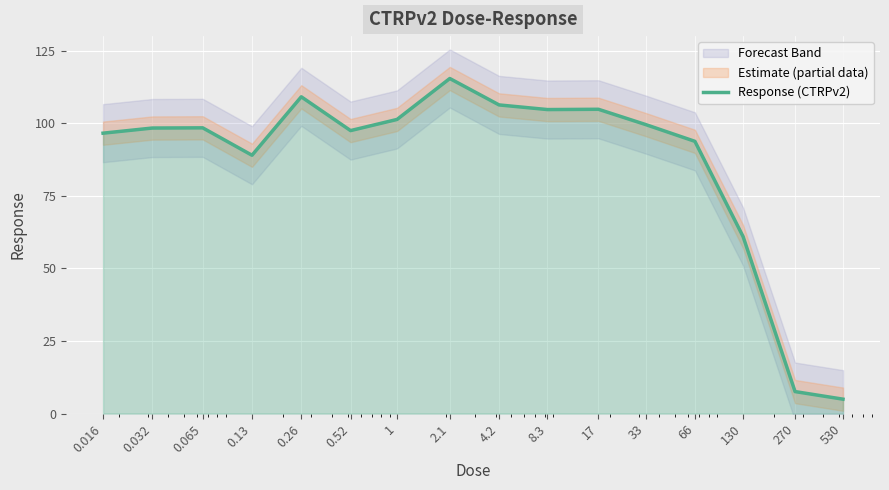

List the labels in order of value, largest first.

2.1, 0.26, 4.2, 17, 8.3, 1, 33, 0.065, 0.032, 0.52, 0.016, 66, 0.13, 130, 270, 530